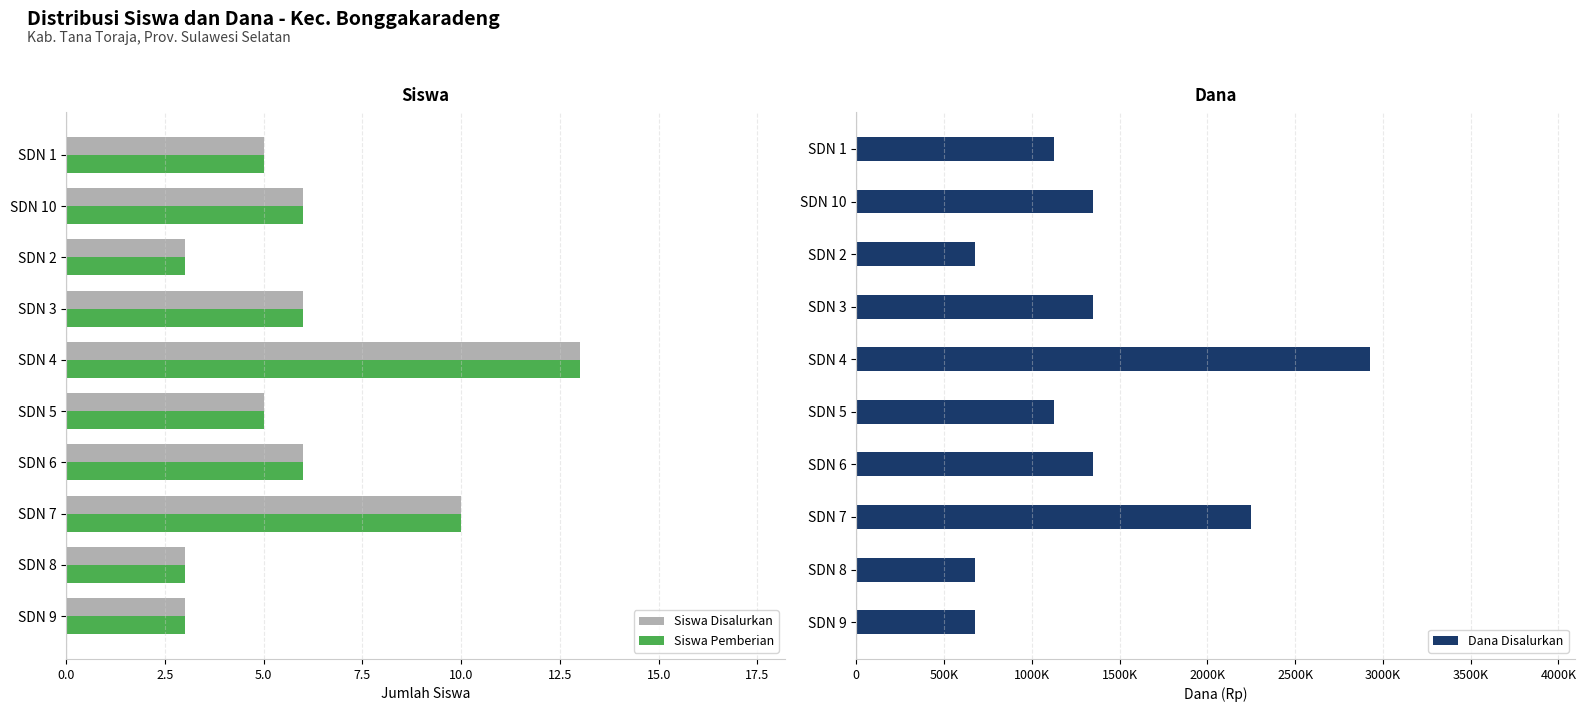

What is the difference between the second highest and second lowest values in the Dana Disalurkan series?

1575000